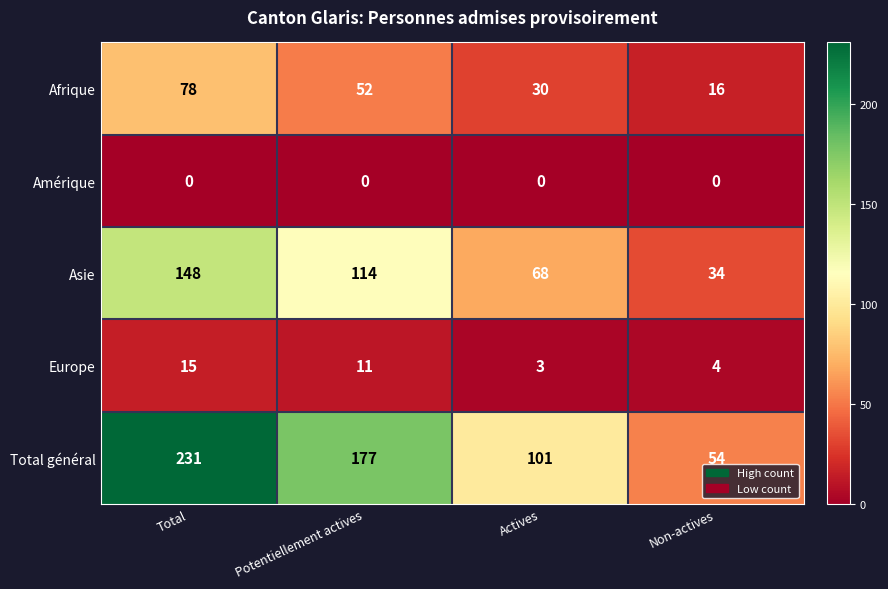

At which category is the sum across all series the highest?

Total